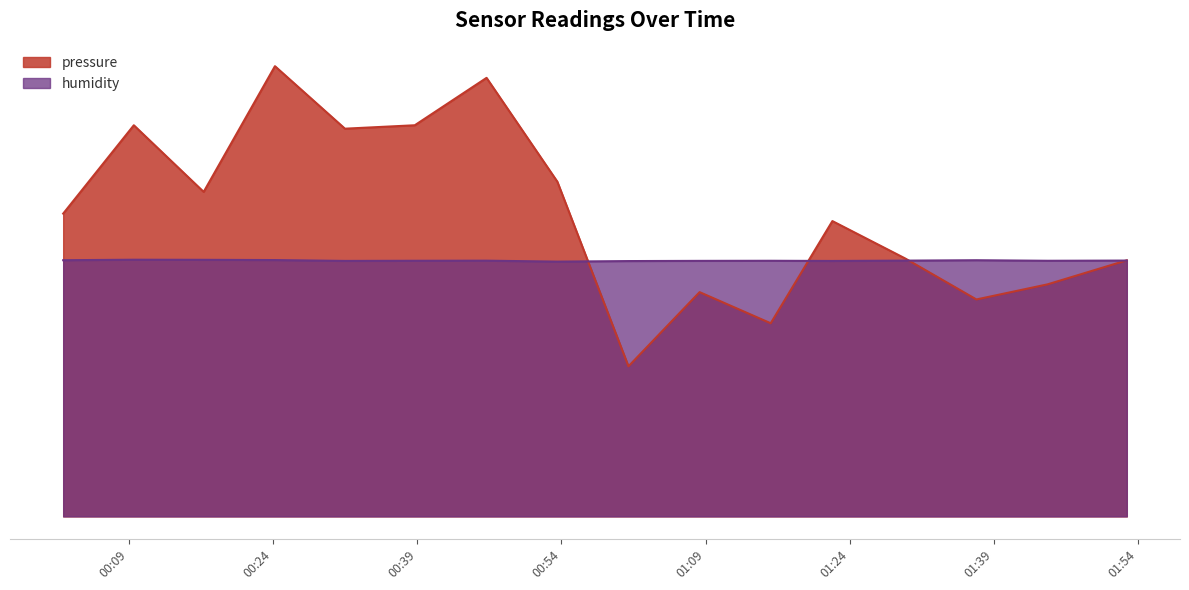

Does the chart have visible grid lines?

No